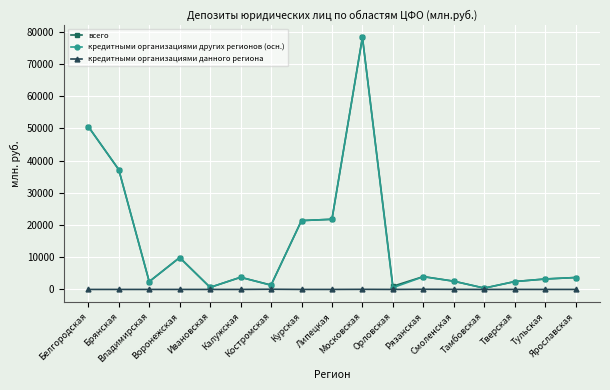

What is the difference between the highest and lowest values at Рязанская?

3945